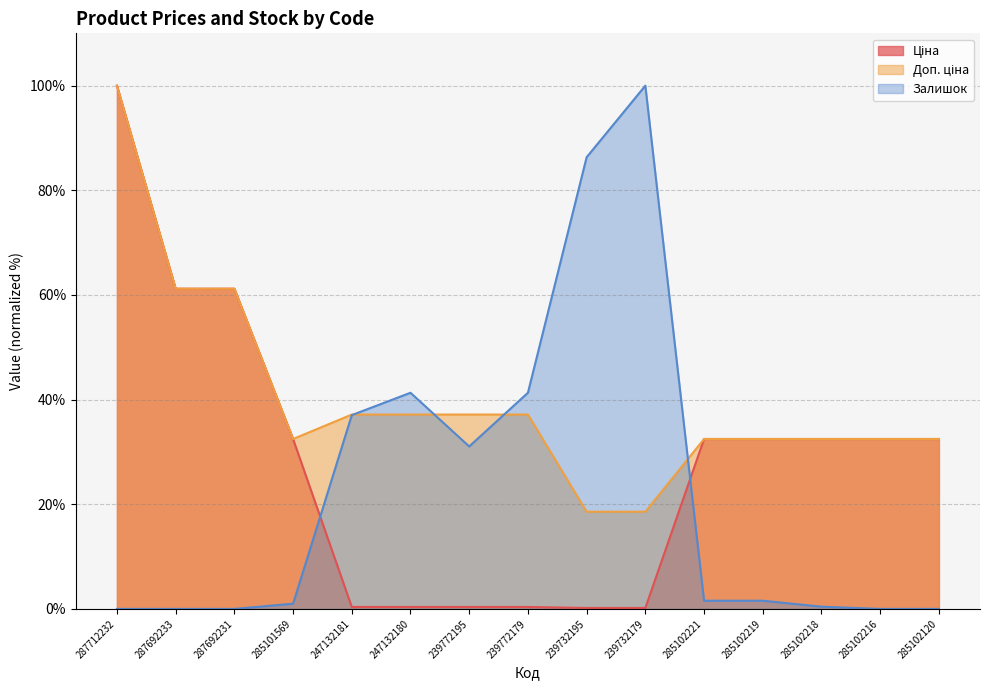

What is the sum of all Залишок values?

341.6